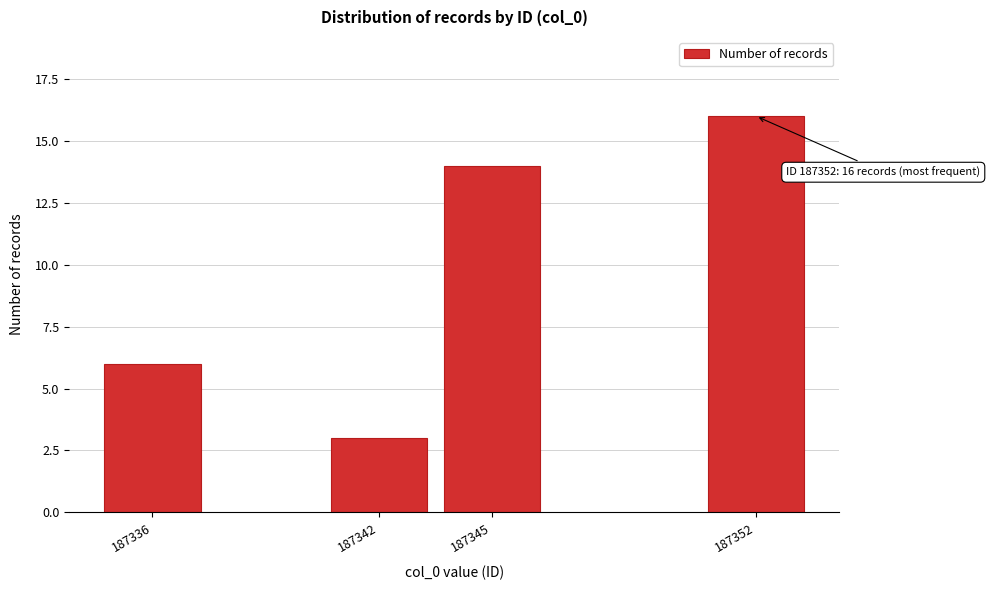

Reading left to right, what are all the values shown in this chart?

6	3	14	16